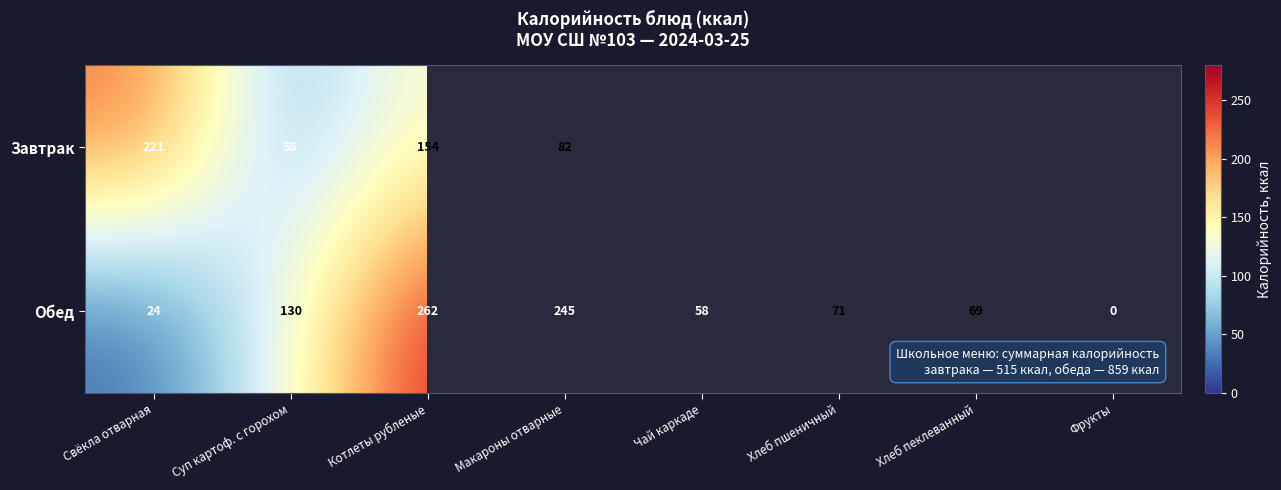

What is the difference between the highest and lowest values at Котлеты рубленые?

108